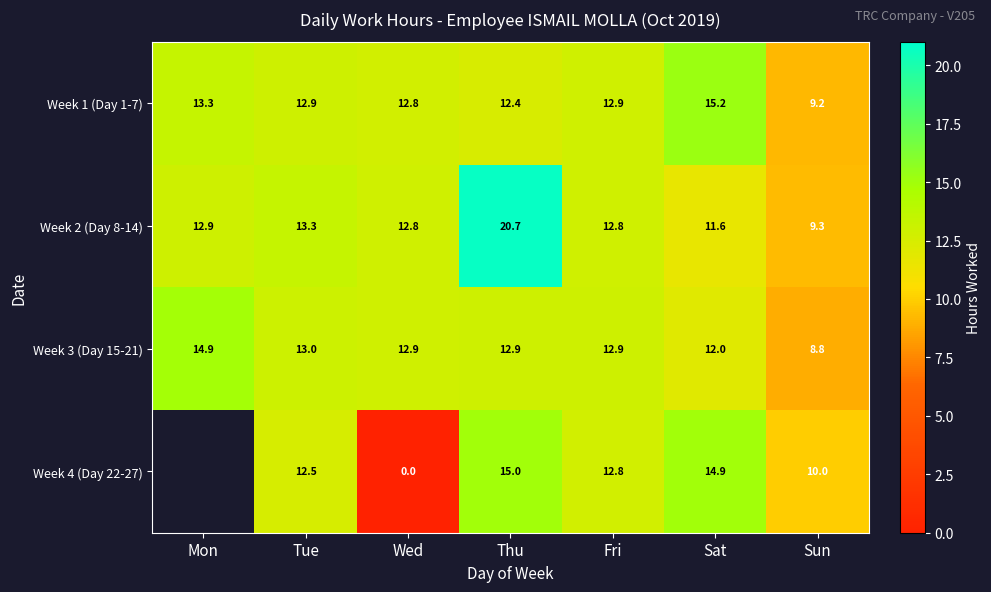

What is the lowest value of the Week 1 (Day 1-7) series?

9.2